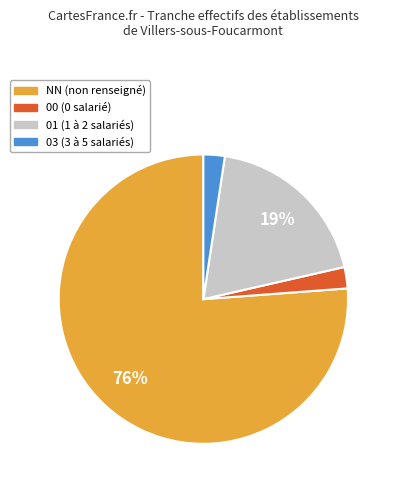

To the nearest percent, what is the average slice percentage?

25%